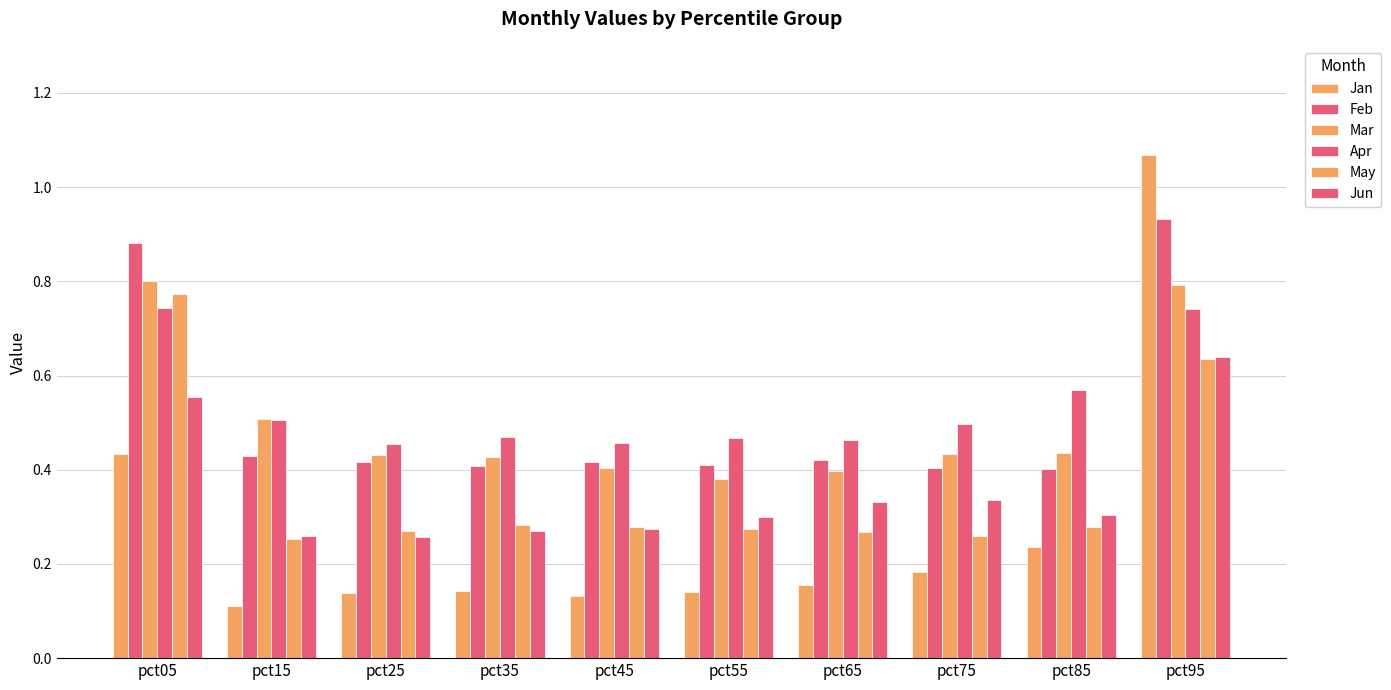

What value does the Jun series have at pct35?

0.3